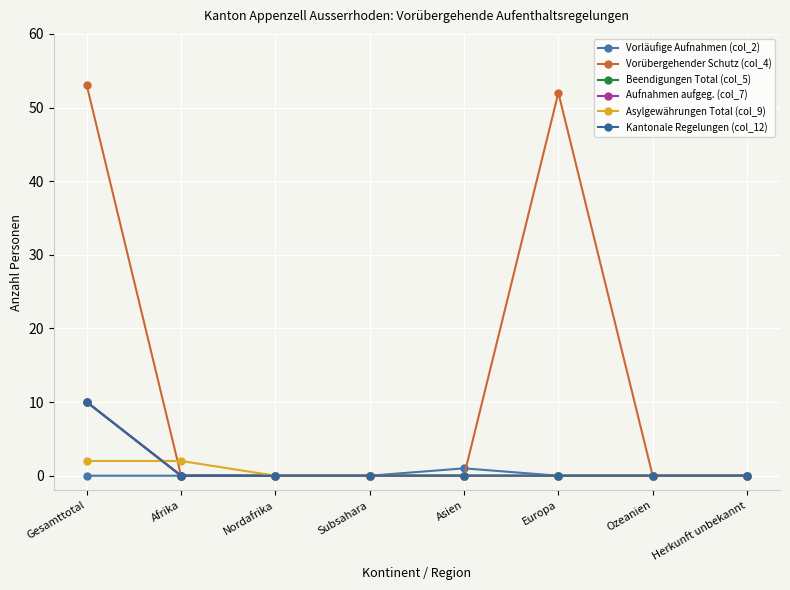

At how many categories does at least one series exceed 10?

2